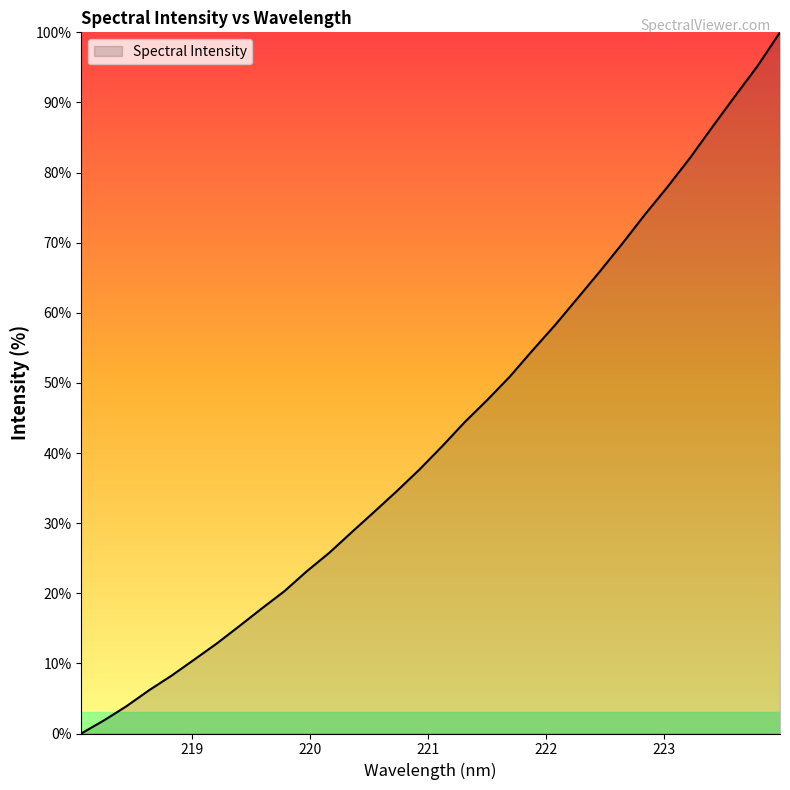

What is the maximum value shown in the chart?

100.0